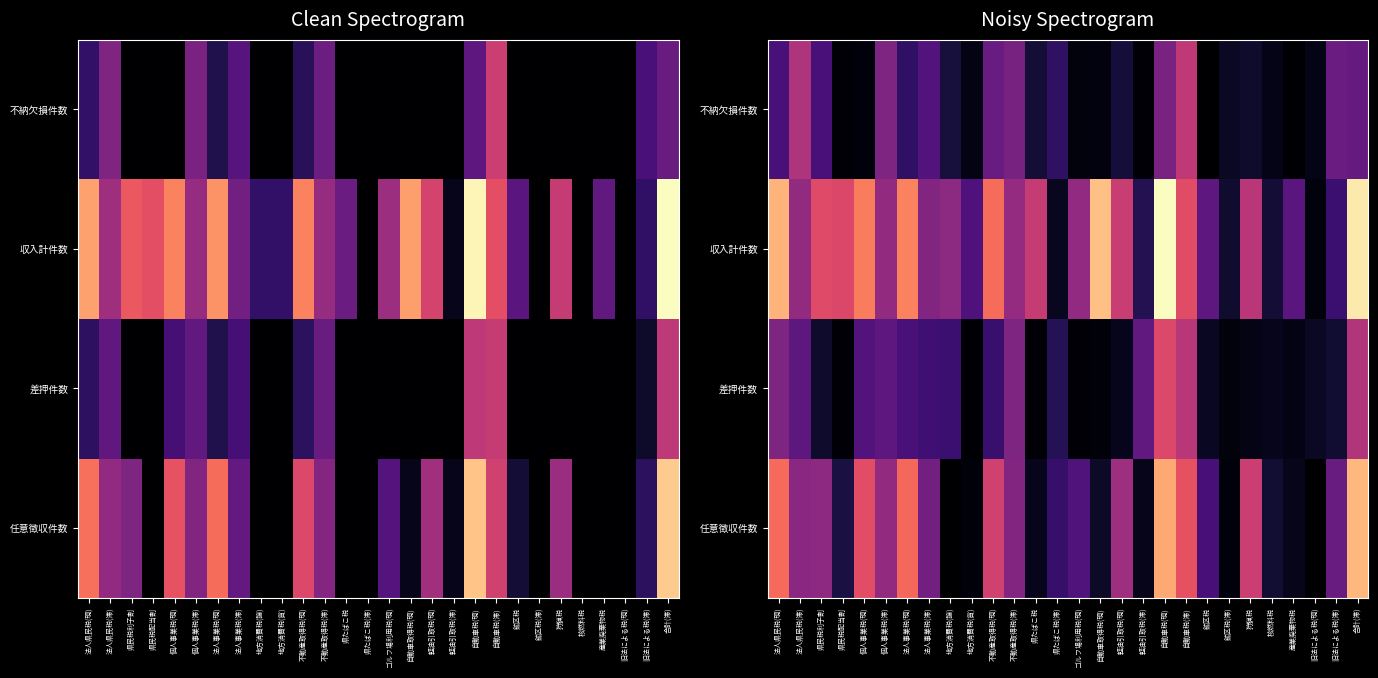

True or false: 不納欠損件数 has a value of 0.1 at 産業廃棄物税.

False